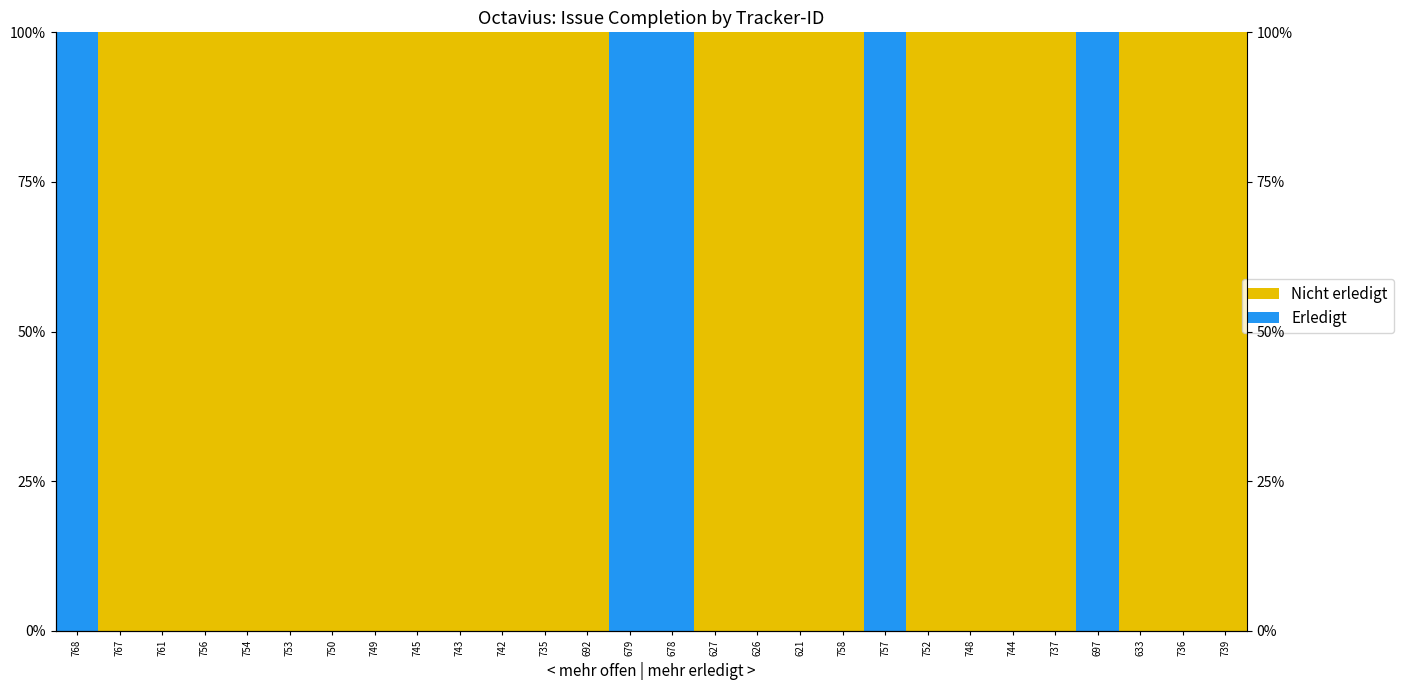

What is the spread (max minus min) of values at 739?

100